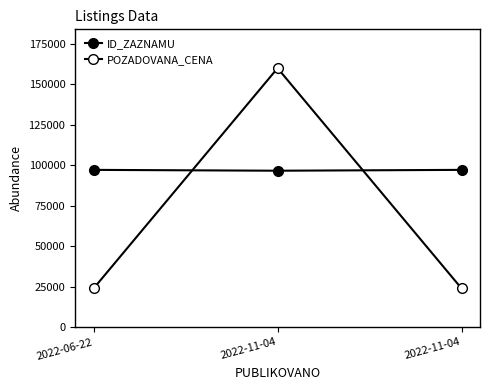

What is the maximum value shown in the chart?

160000